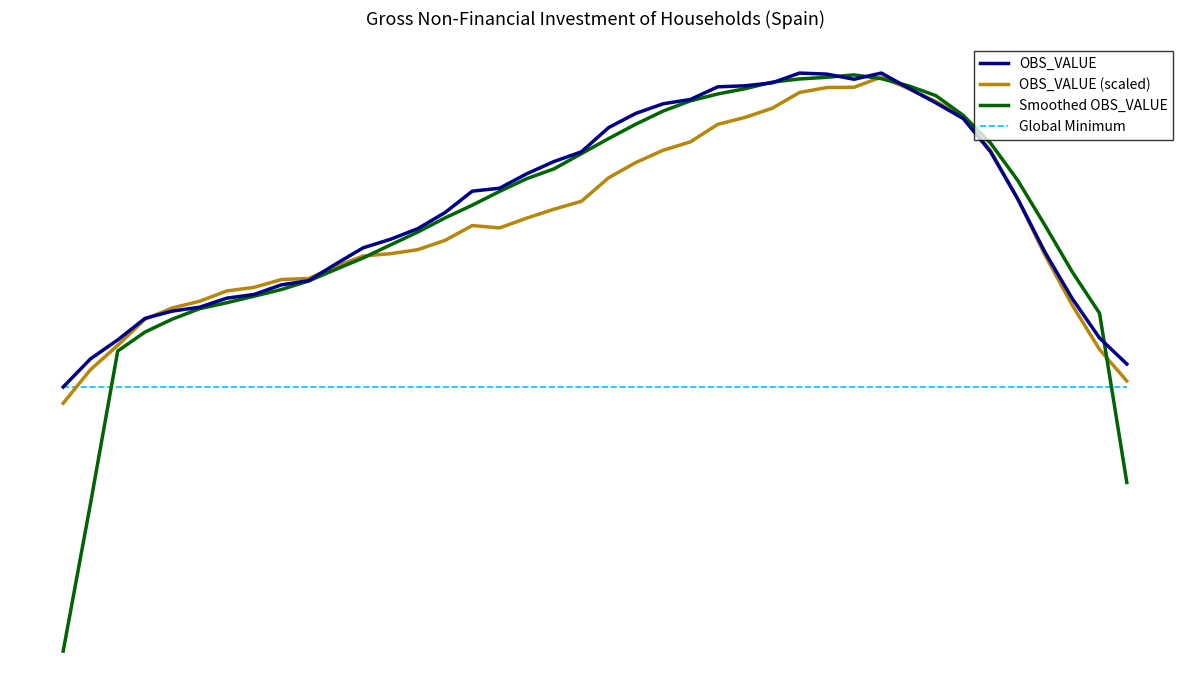

Is this an area chart (filled region under the line)?

No